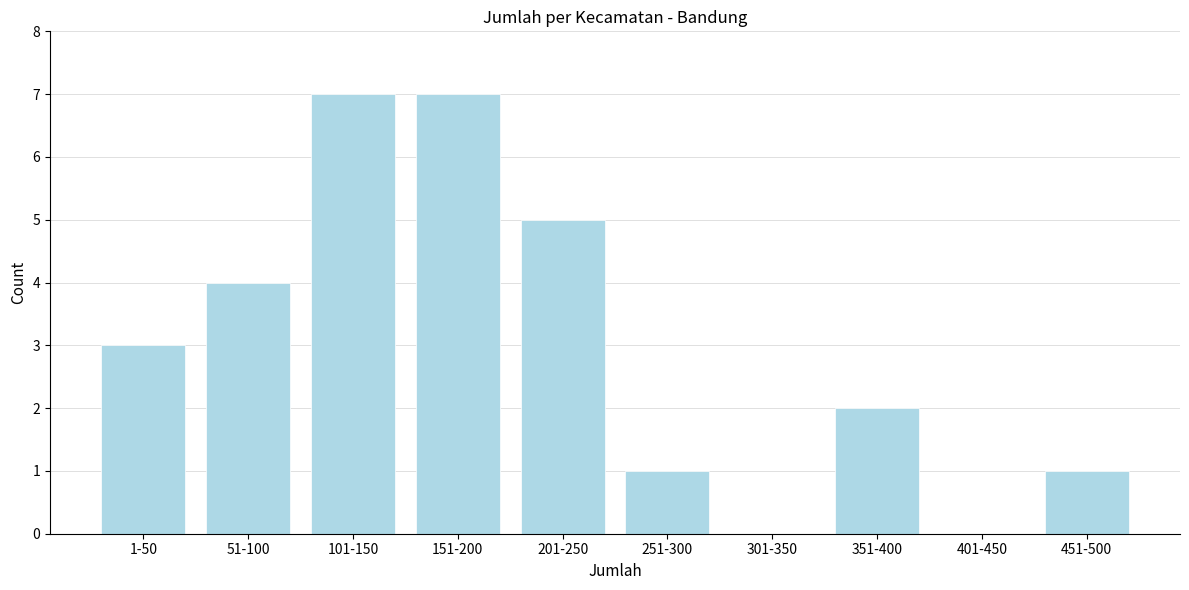

Reading right to left, what are all the values shown in this chart?

451-500=1	401-450=0	351-400=2	301-350=0	251-300=1	201-250=5	151-200=7	101-150=7	51-100=4	1-50=3